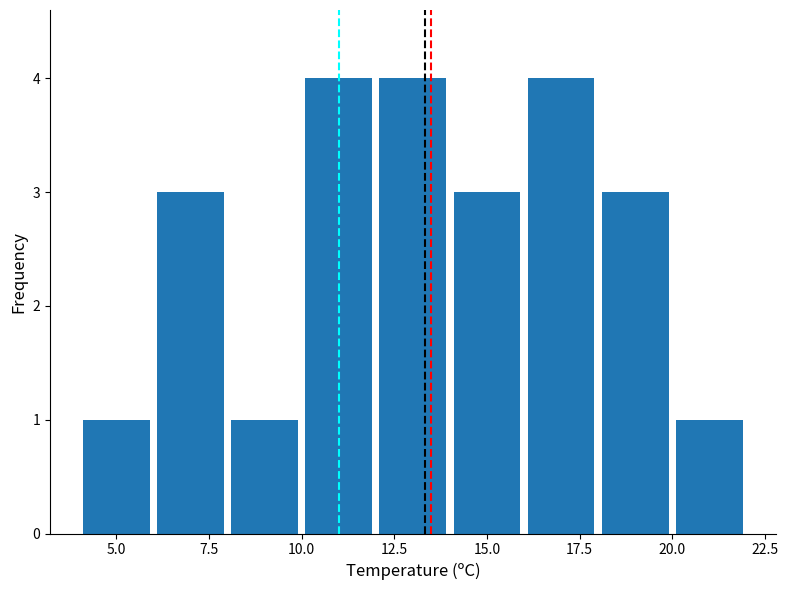

What is the maximum value shown in the chart?

4